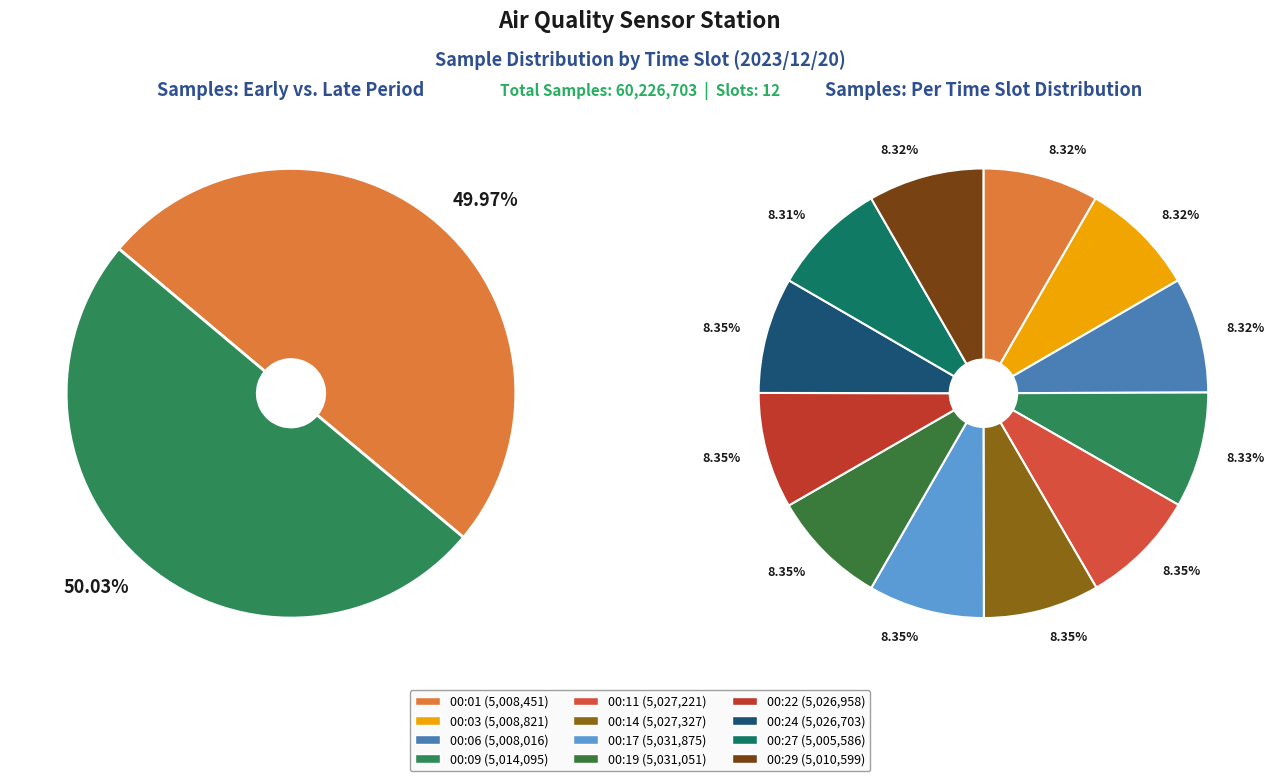

What is the ratio of the value at 00:06 to the value at 00:09?

1.0